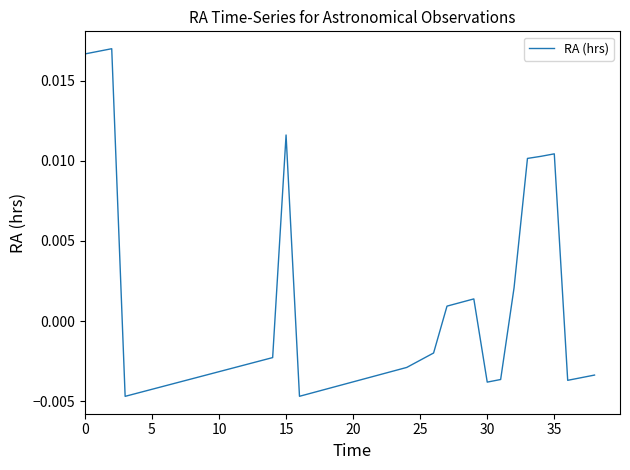

How many lines are shown in the chart?

1